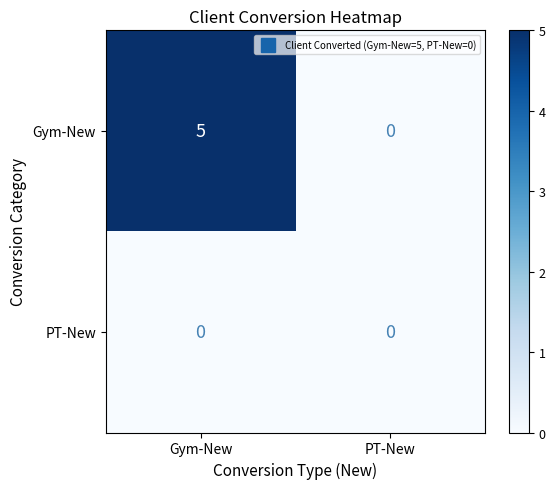

Rank the series by their average value, from highest to lowest.

Gym-New, PT-New